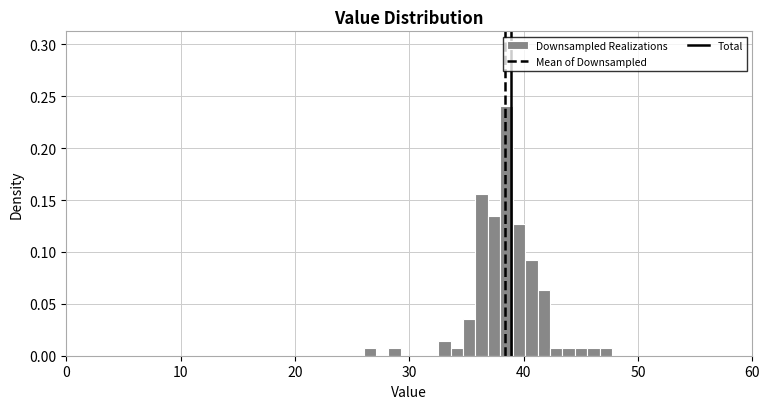

Read against the x-axis, roughly where is the centre of the tallest bar?

39